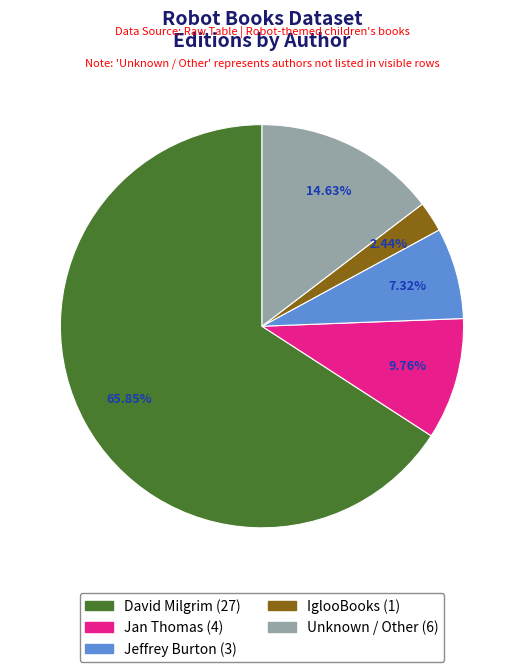

Is there a majority slice in this chart?

Yes